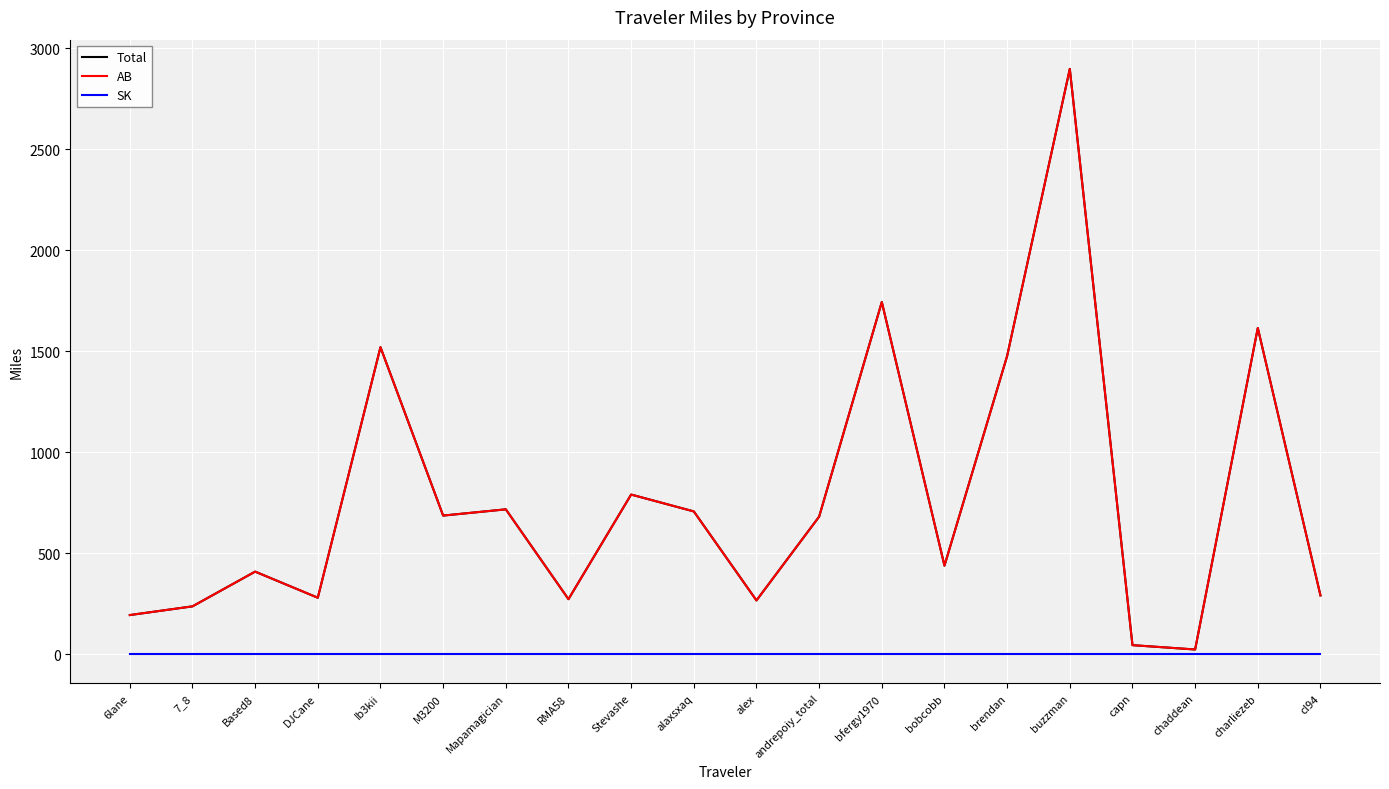

True or false: AB has more than 1 points higher than both neighbors.

True